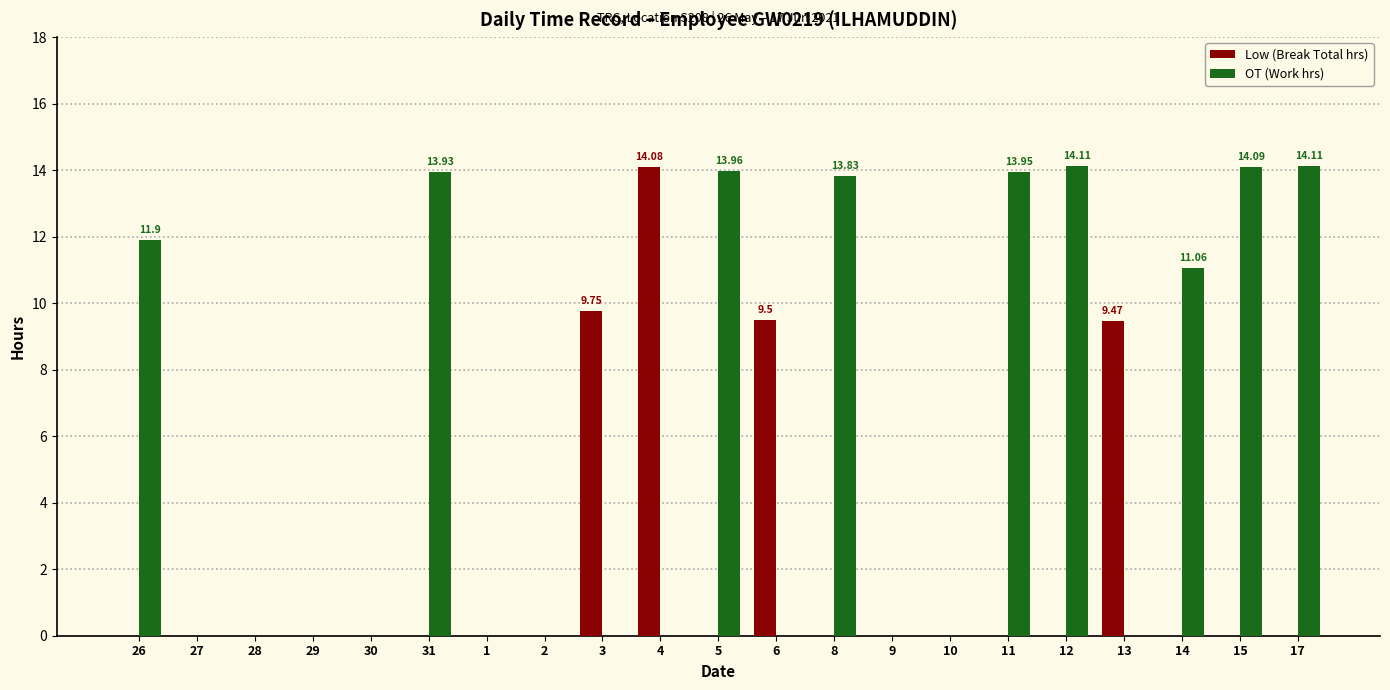

Between 1 and 12, which series saw the biggest shift?

OT (Work hrs)